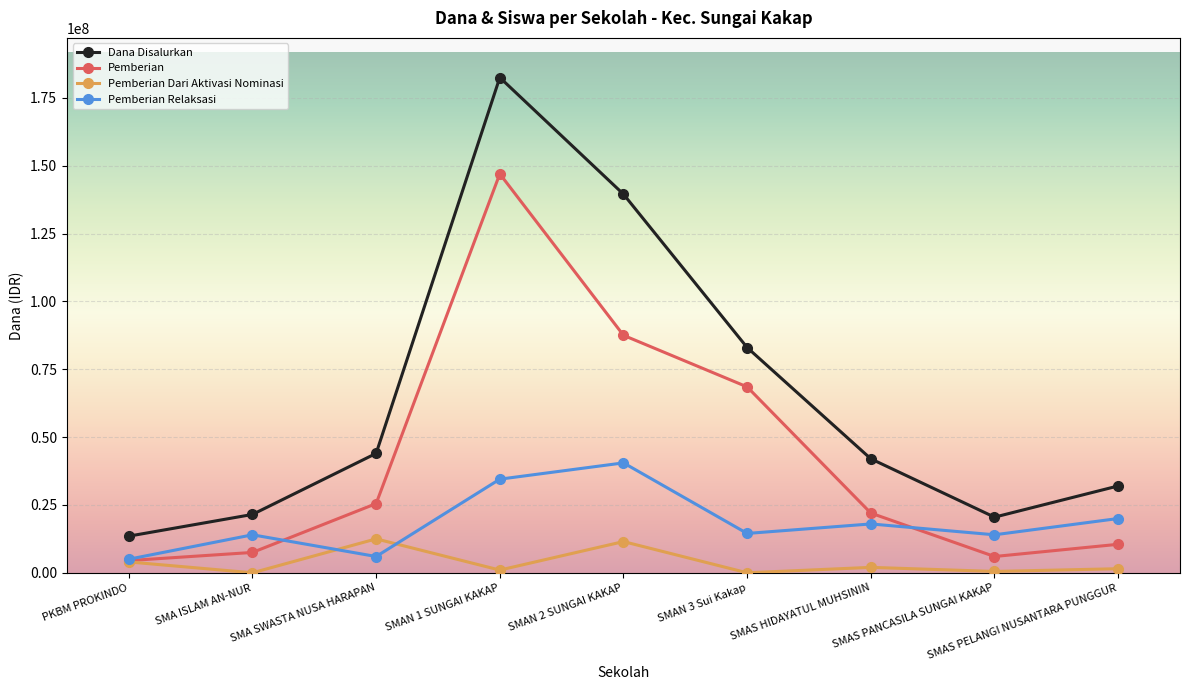

Which series has the largest range (max minus min)?

Dana Disalurkan